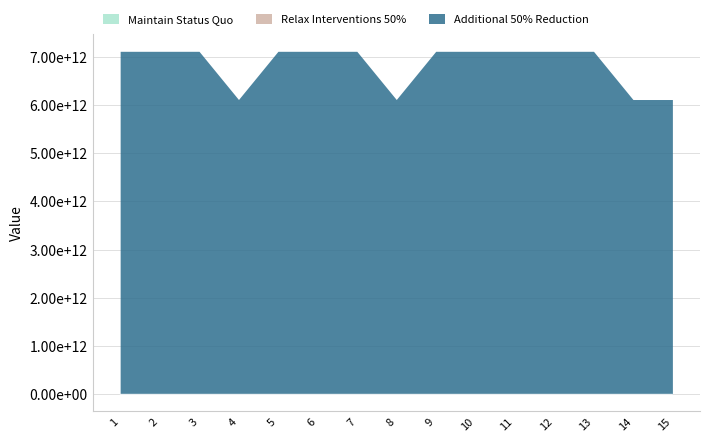

True or false: Relax Interventions 50% and Maintain Status Quo intersect in this chart.

False